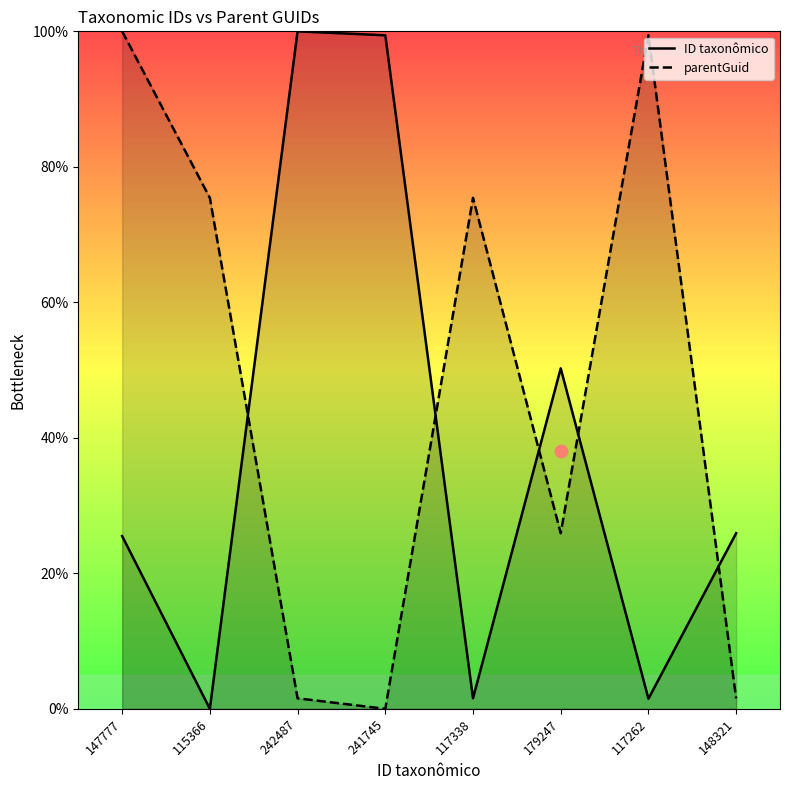

Which series has the largest total across all categories?

parentGuid